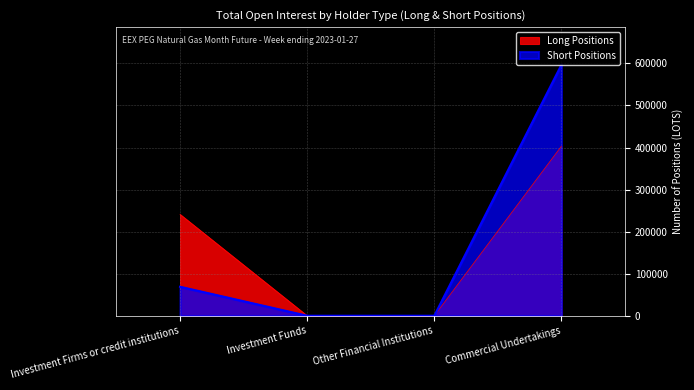

What is the label of the 2nd point from the right?

Other Financial Institutions